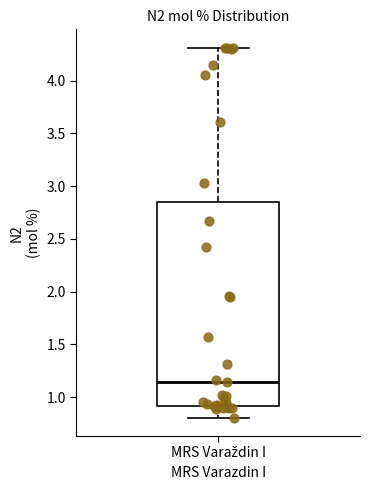

Read this box plot against the y-axis: the position of the median line, the range covered by the box, and the ends of both whiskers. The values are not printed on the chart, so give them approximately, as read against the axis.

median 1.15, box 0.90 to 2.85, whiskers 0.80 to 4.30